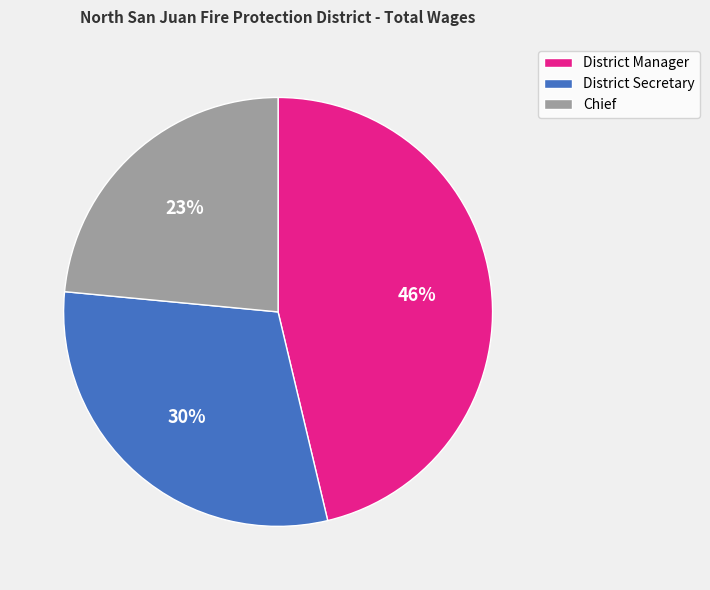

What is the smallest slice in the pie chart?

Chief